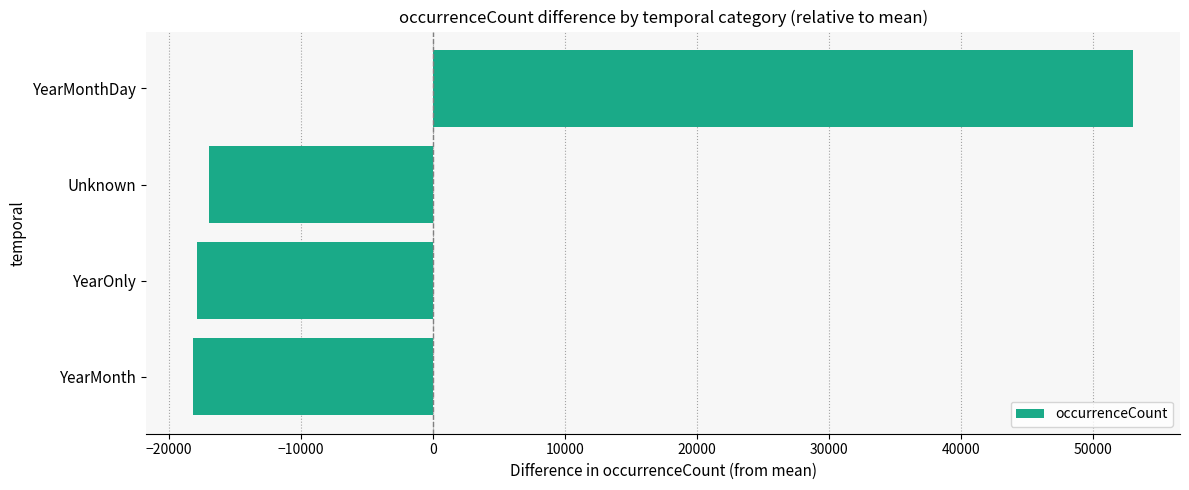

The value at YearMonthDay is 94265.6. True or false?

False